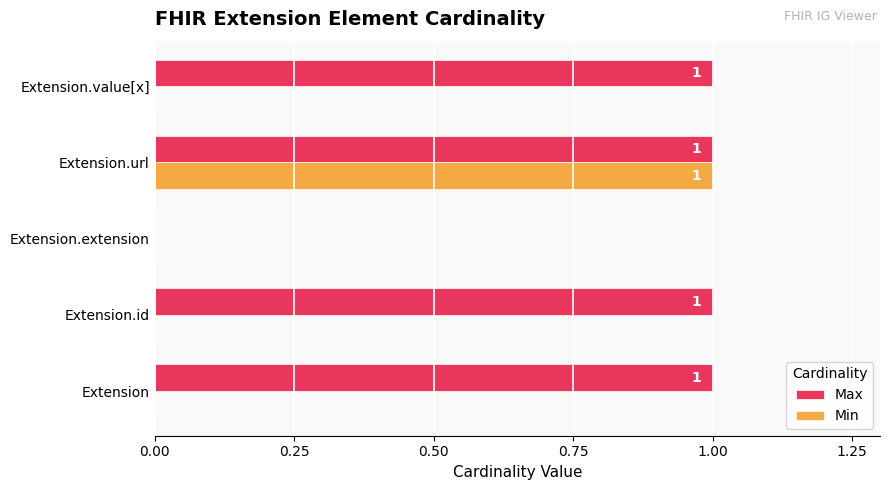

What is the sum of all Max values?

4